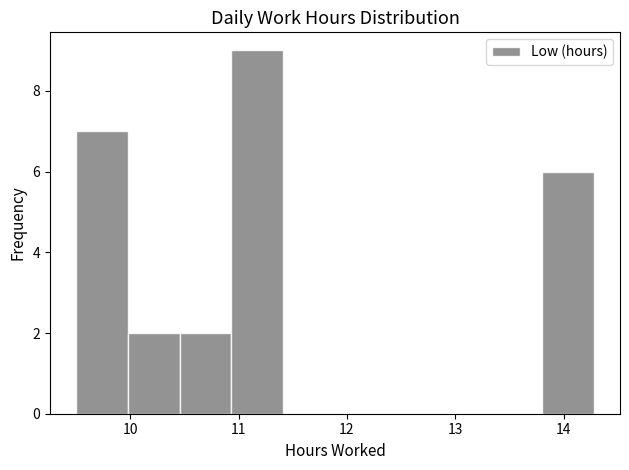

How tall is the bar that spans 10.0 to 10.5 on the x-axis? Neither the bar edges nor the heights are printed on the chart, so give them approximately, as read against the axes.

2